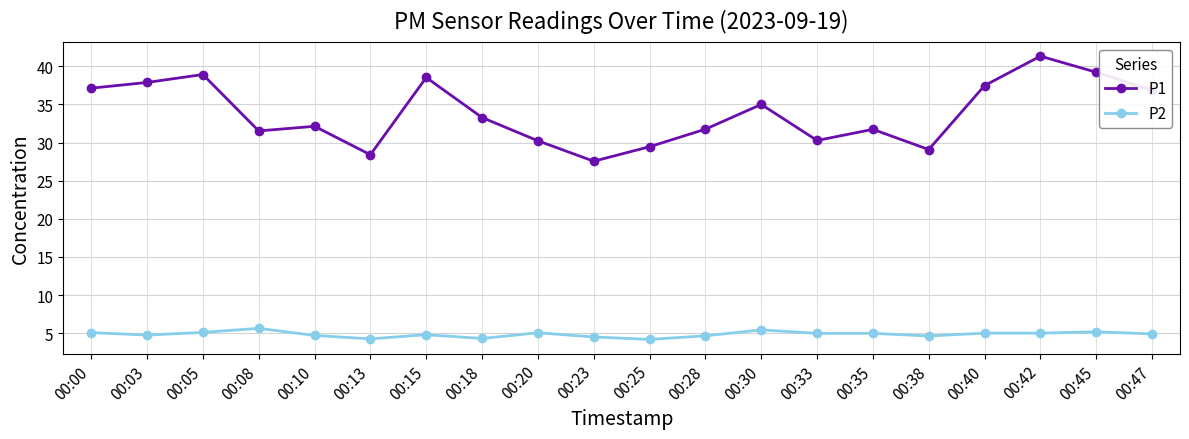

Rank the series by their maximum value, from highest to lowest.

P1, P2